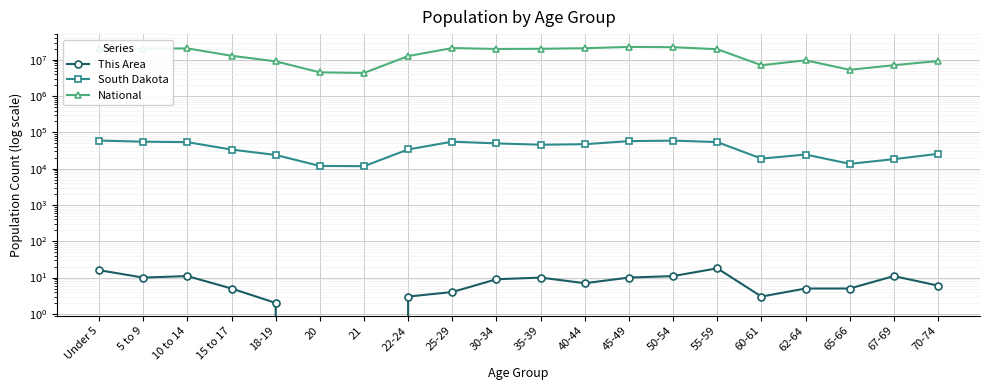

At how many categories does at least one series exceed 20178667?

8